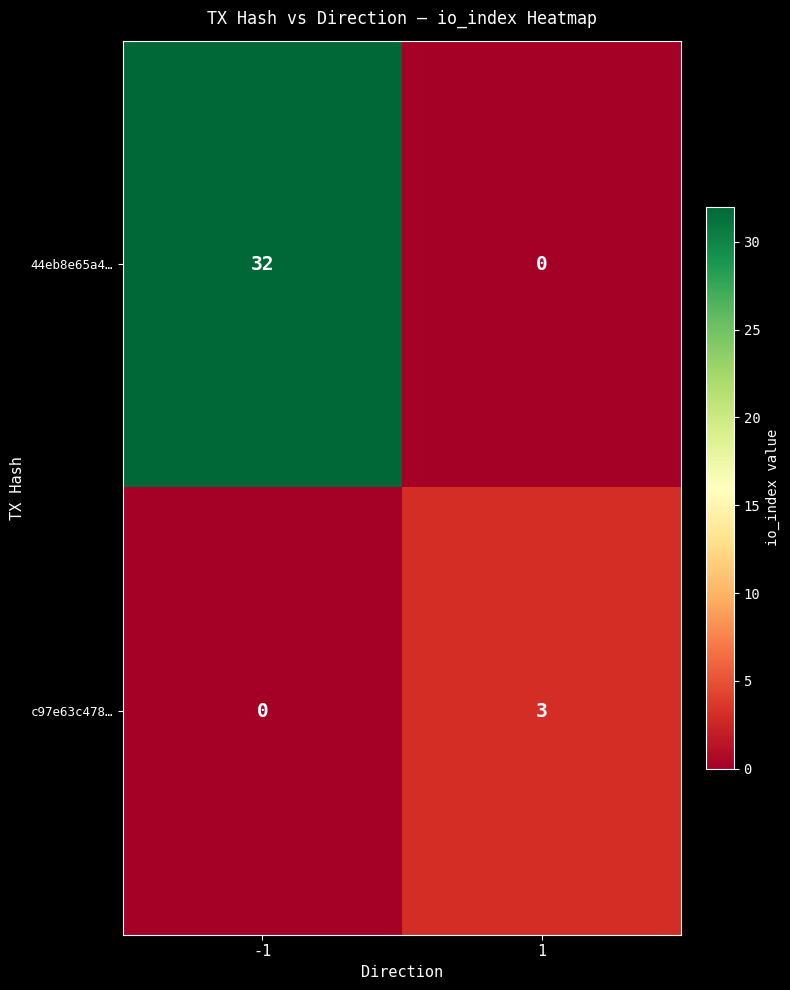

What is the maximum value shown in the chart?

32